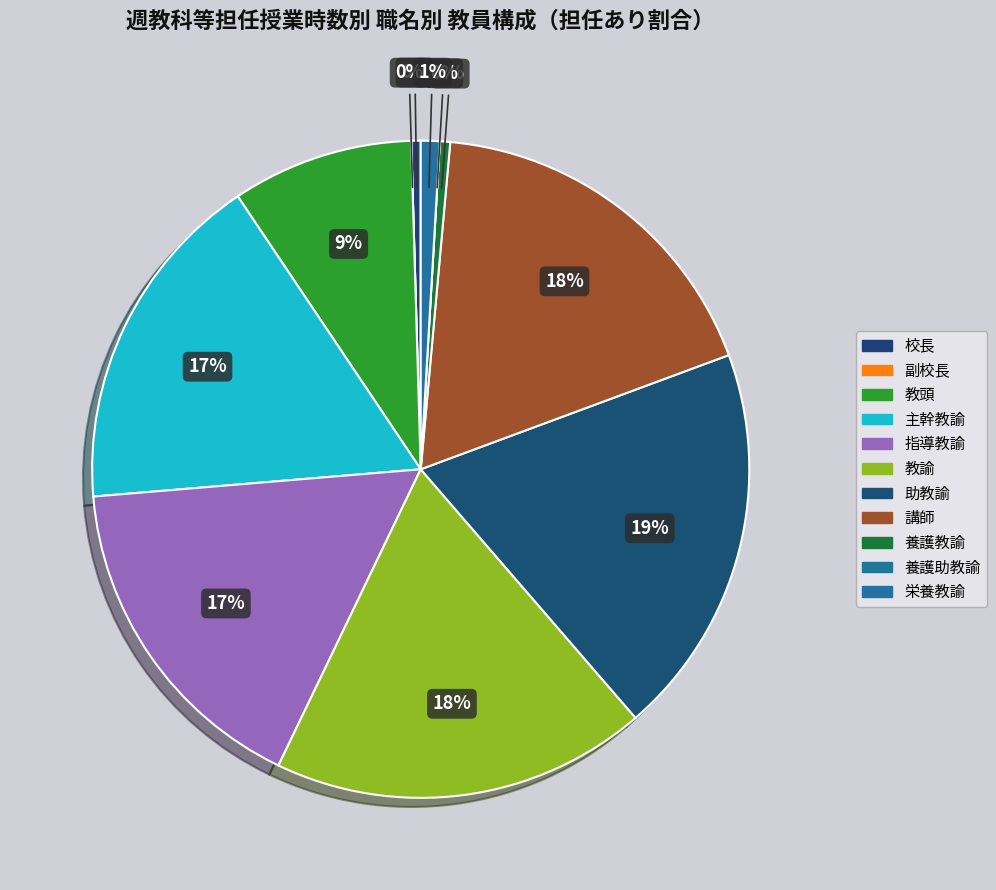

Approximately how many times larger is the value at 教頭 compared to 栄養教諭?

9.6